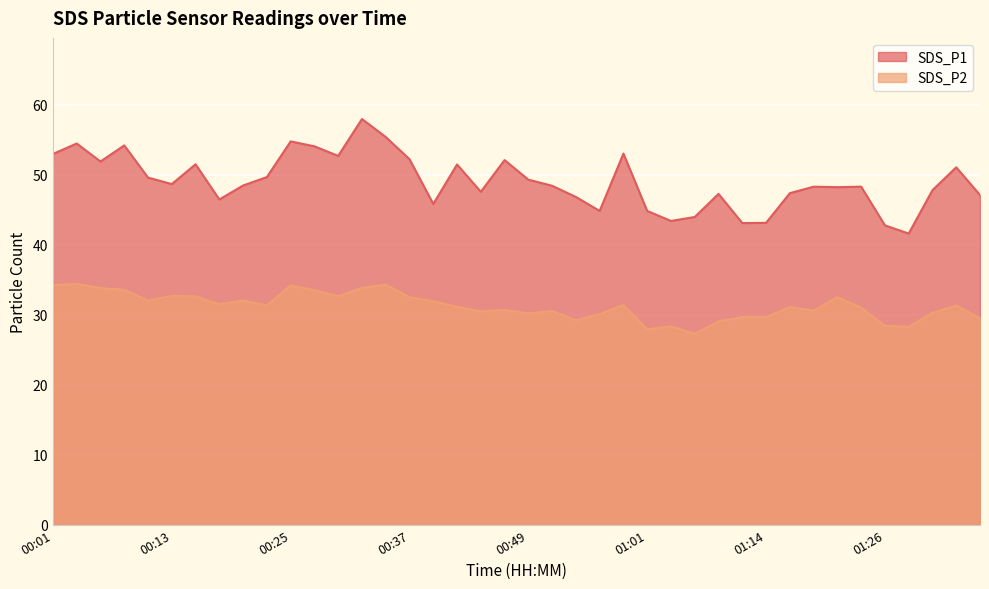

At which category is the sum across all series the highest?

00:32